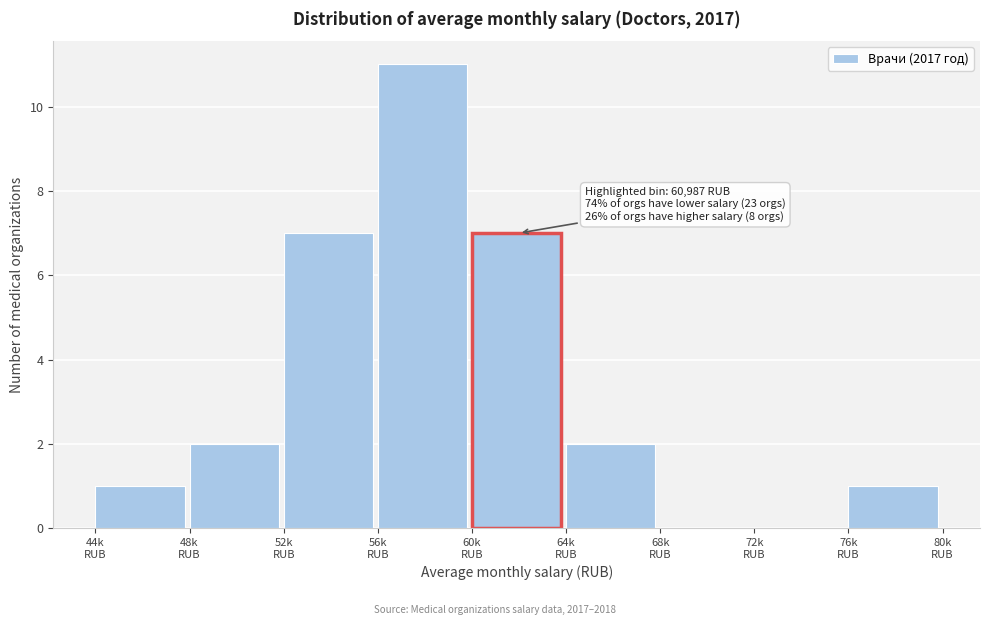

What is the maximum value shown in the chart?

11